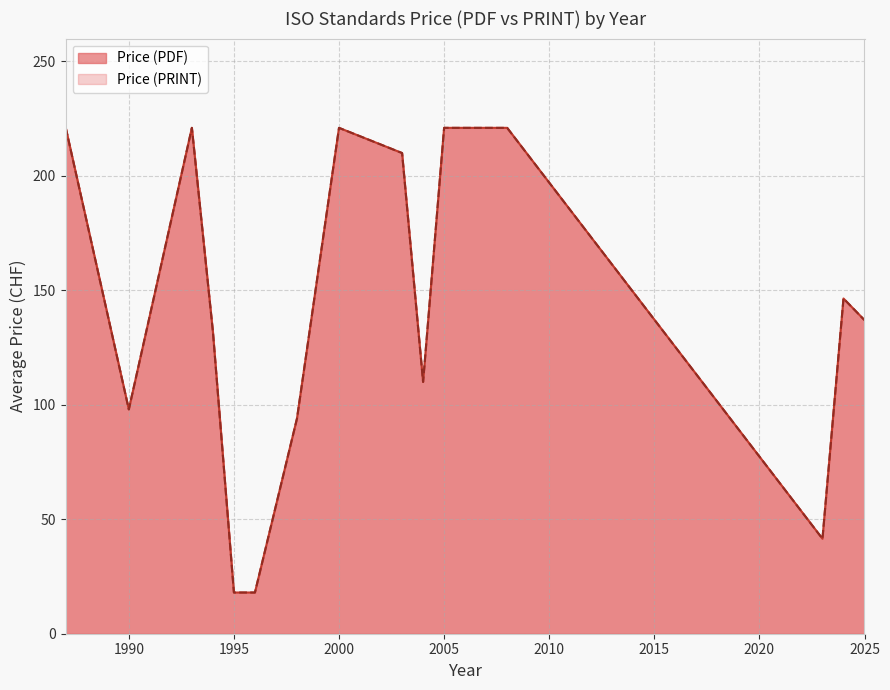

What is the sum of the Price (PDF) values at 35 and 13?

287